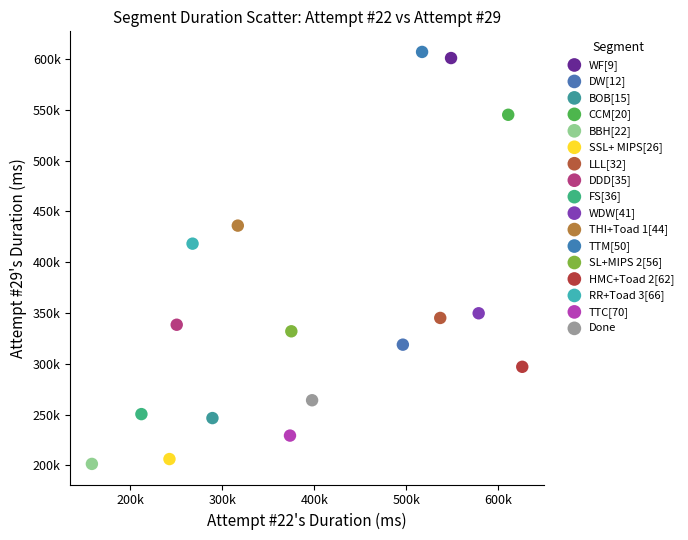

Which series contains the highest Y value?

TTM[50]